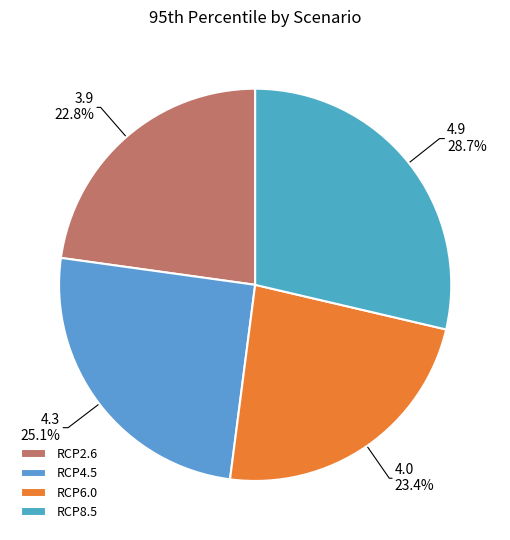

To the nearest percent, what is the average slice percentage?

25%